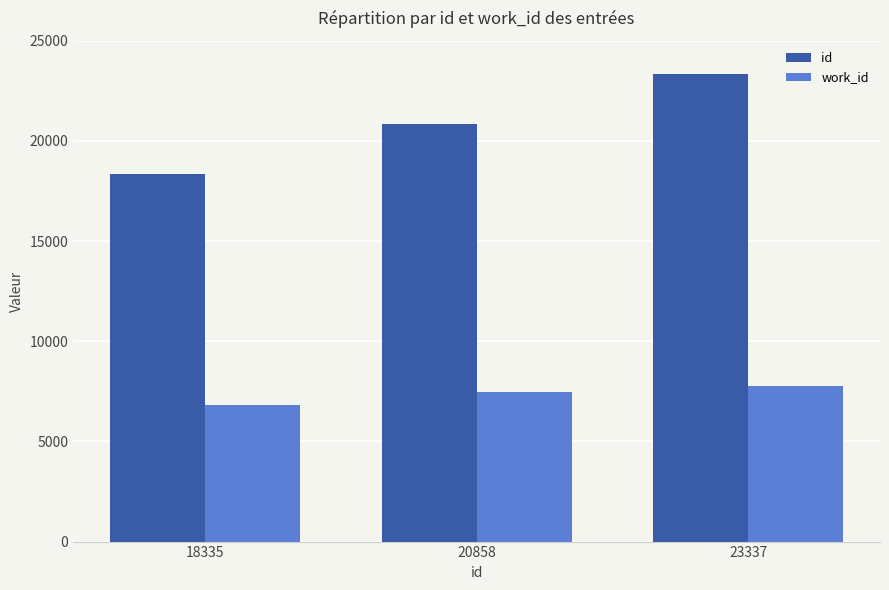

What is the spread (max minus min) of values at 23337?

15548